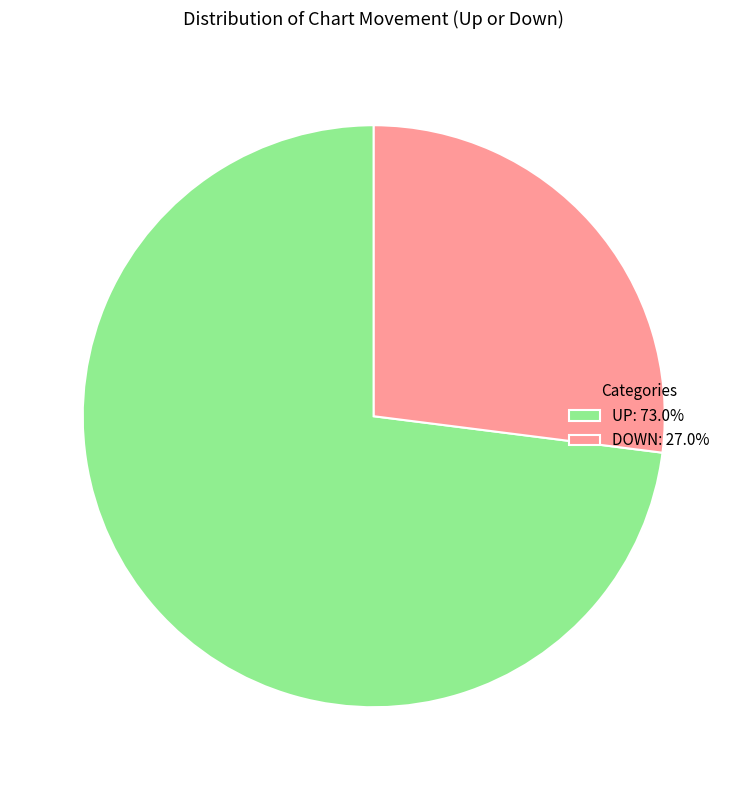

Approximately how many times larger is the value at DOWN: 27.0% compared to UP: 73.0%?

0.4